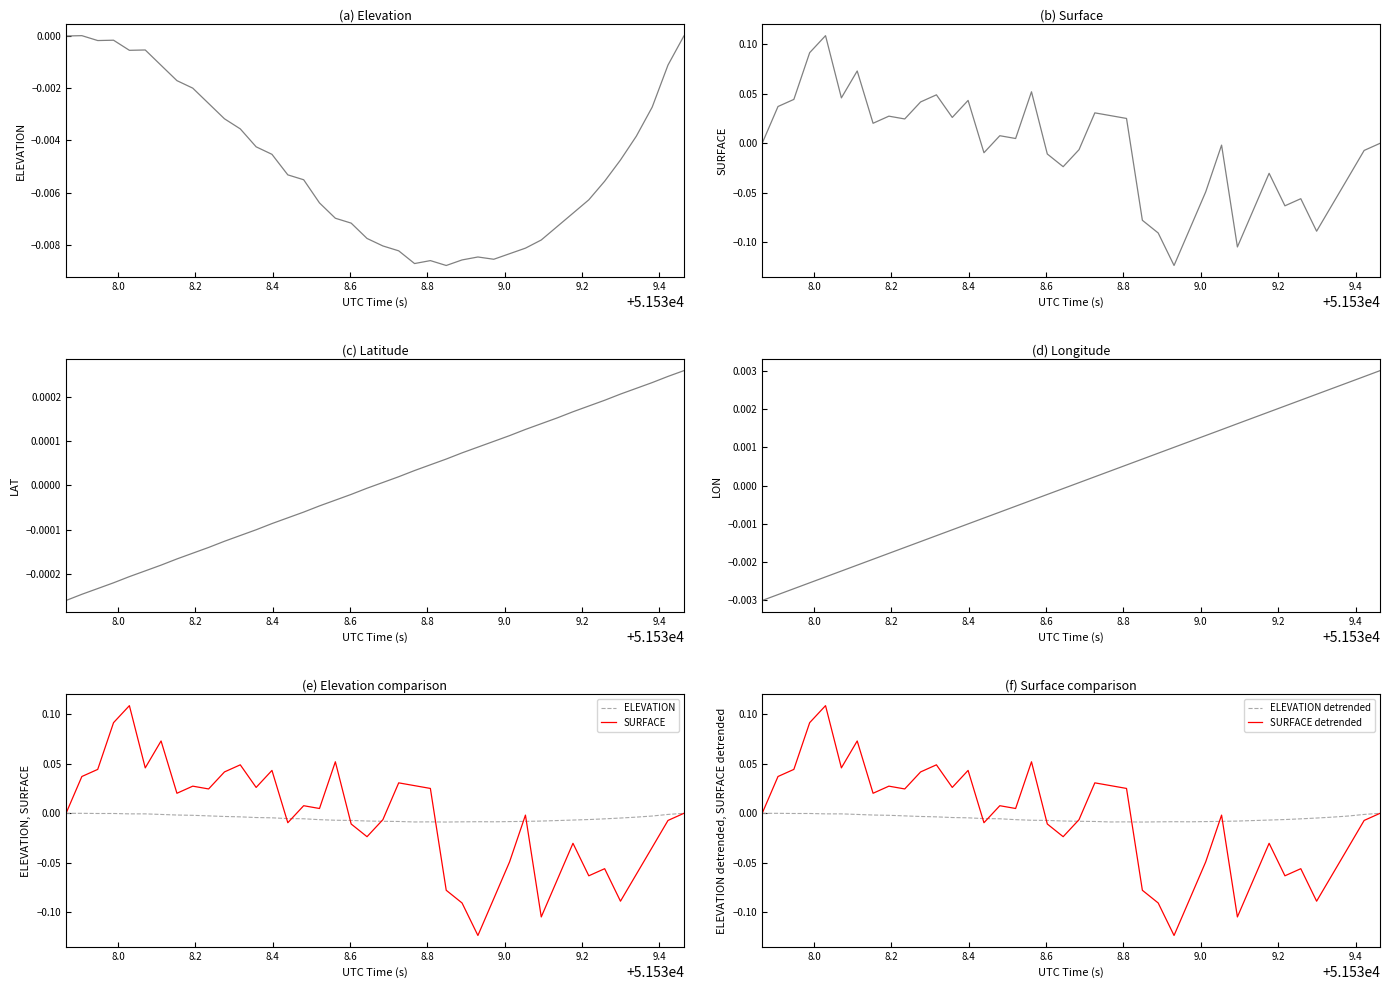

At how many categories does at least one series exceed 0?

36